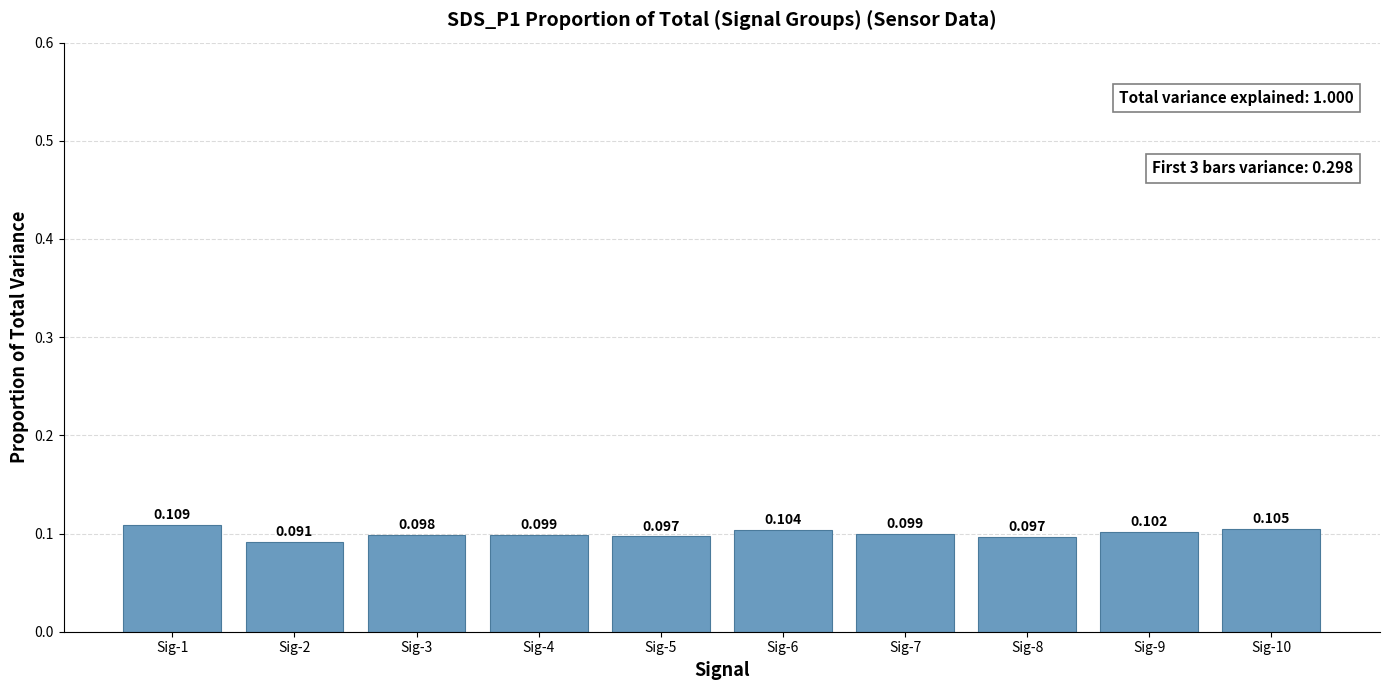

Count the number of categories in the chart.

10